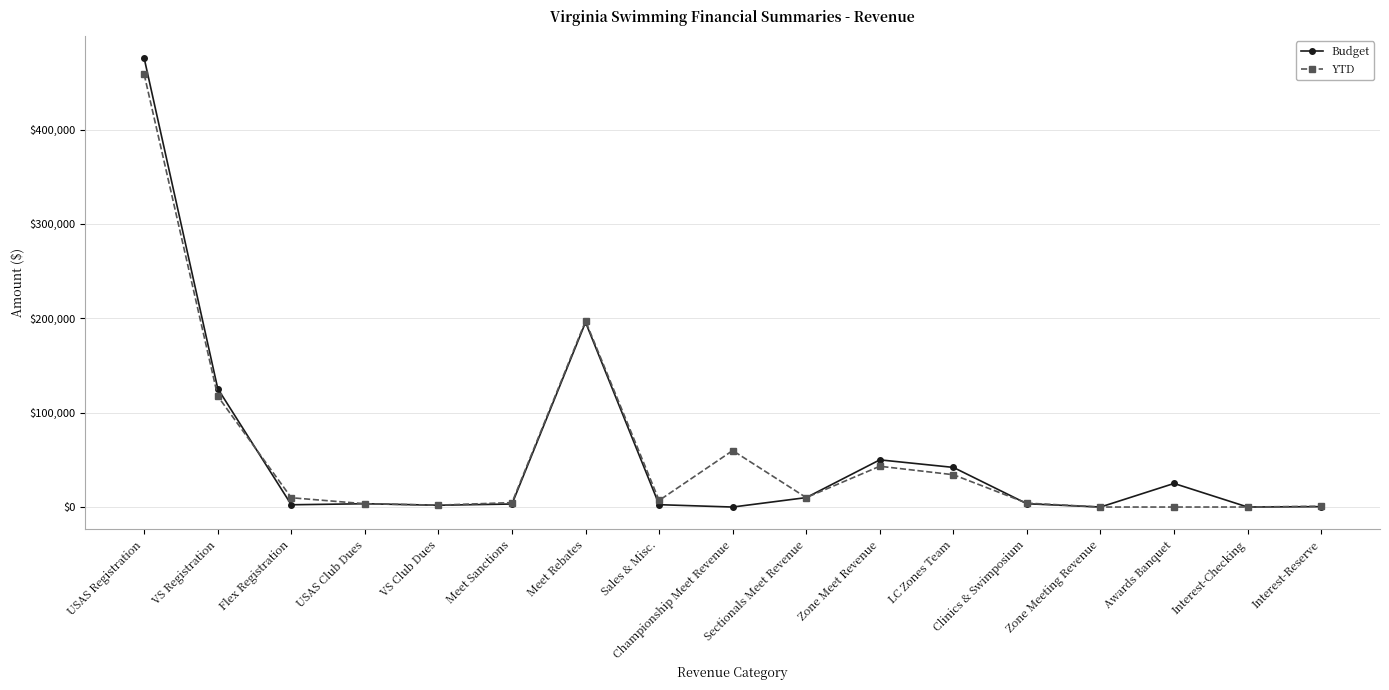

Where is YTD nearest to the value 229191?

Meet Rebates